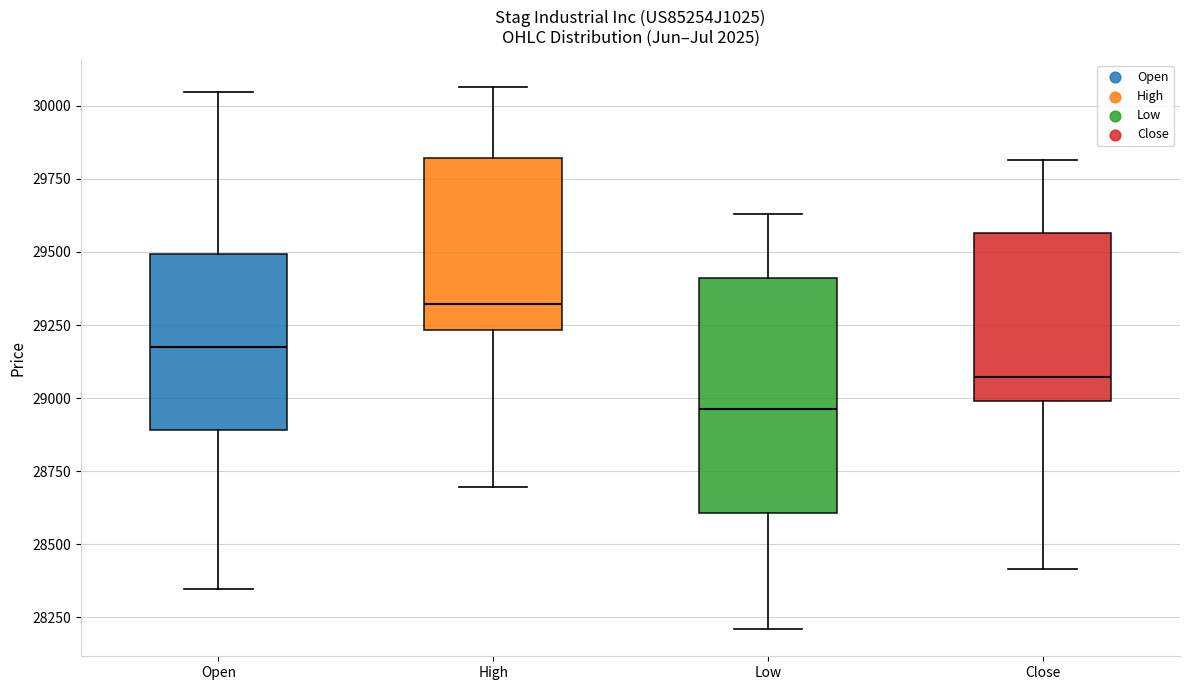

Reading left to right, transcribe this box plot: for each box, give where its median line is, the range the box spans, and where its two whiskers end, as read against the y-axis. The values are not printed on the chart, so give them approximately, as read against the axis.

Open: median 29150, box 28900 to 29500, whiskers 28350 to 30050
High: median 29300, box 29250 to 29800, whiskers 28700 to 30050
Low: median 28950, box 28600 to 29400, whiskers 28200 to 29650
Close: median 29050, box 29000 to 29550, whiskers 28400 to 29800